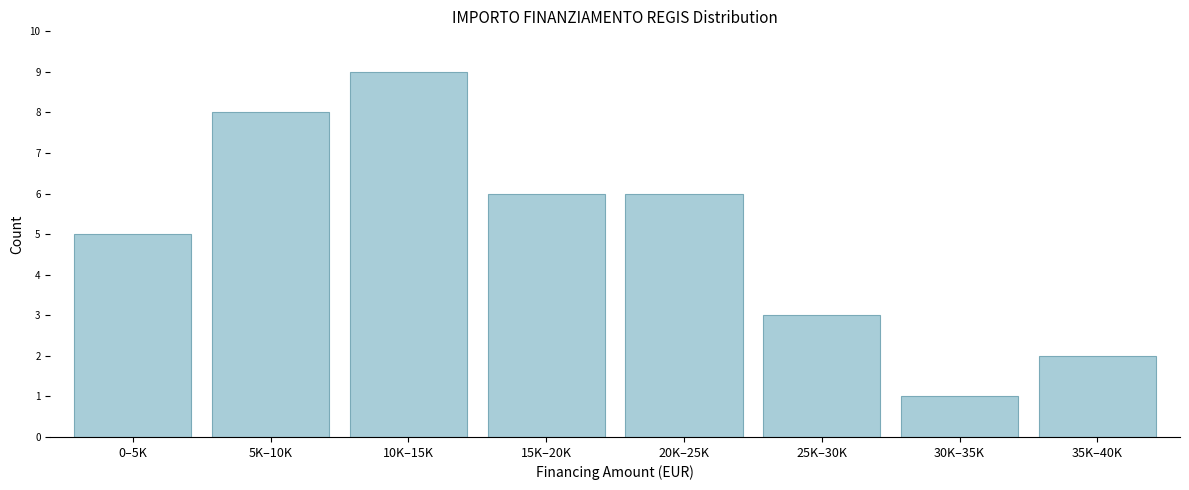

Reading left to right, what are all the values shown in this chart?

0–5K=5	5K–10K=8	10K–15K=9	15K–20K=6	20K–25K=6	25K–30K=3	30K–35K=1	35K–40K=2